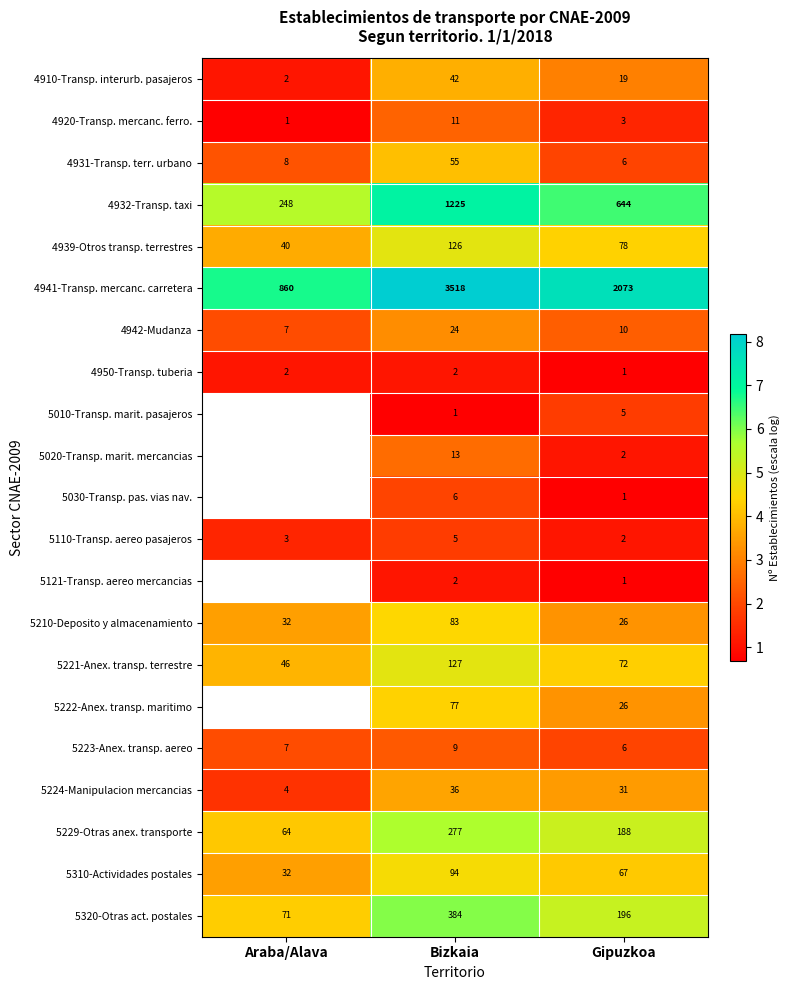

Is the value of 5010-Transp. marit. pasajeros at Bizkaia greater than the value of 5310-Actividades postales at Araba/Alava?

No